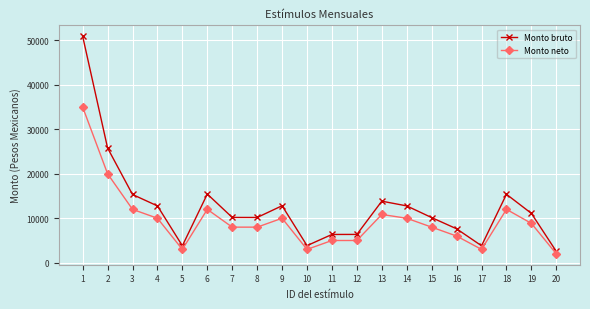

Which series changed the most between 10 and 14?

Monto bruto